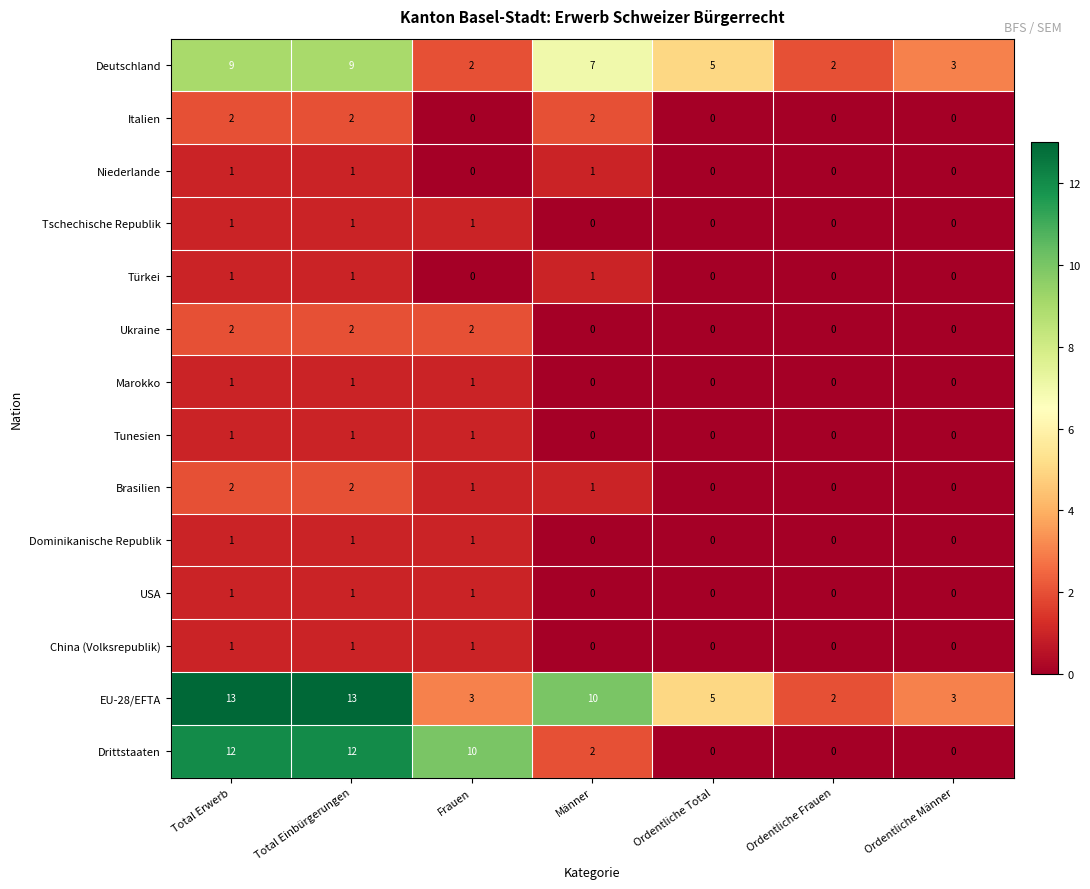

What is the maximum value shown in the chart?

13